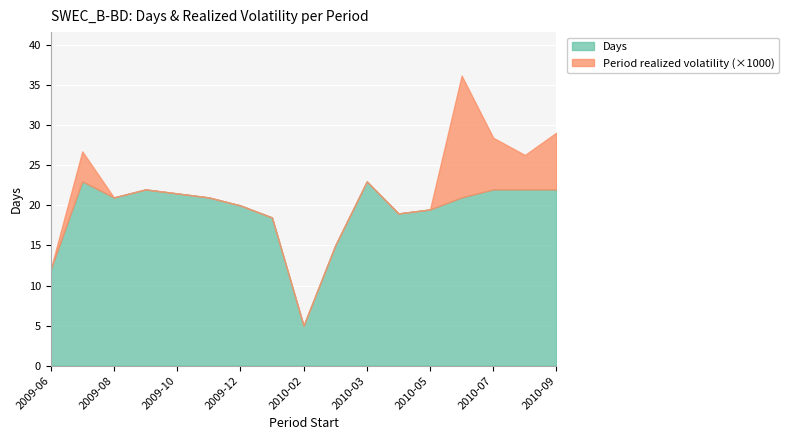

How many lines are shown in the chart?

2